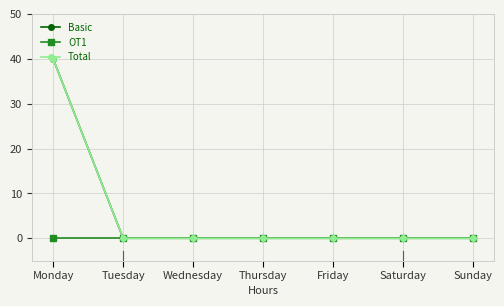

Reading left to right, what are all the values shown in this chart?

Basic: 40	0	0	0	0	0	0
OT1: 0	0	0	0	0	0	0
Total: 40	0	0	0	0	0	0